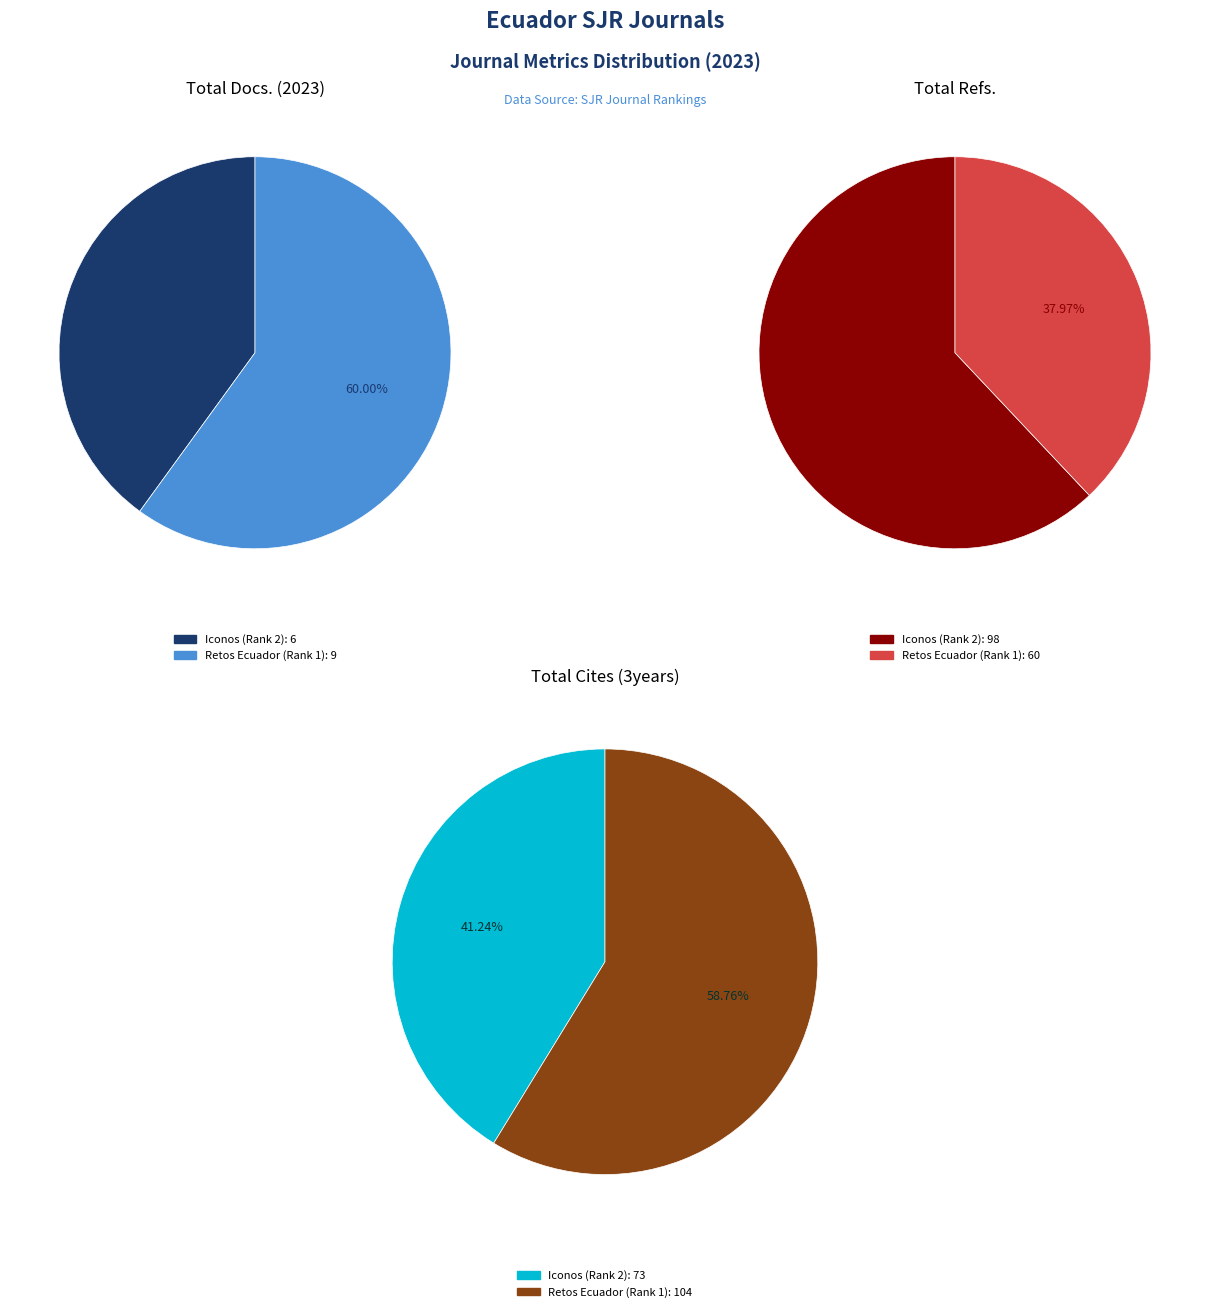

Which has a higher value, Iconos (Rank 2) or Retos Ecuador (Rank 1)?

Retos Ecuador (Rank 1)